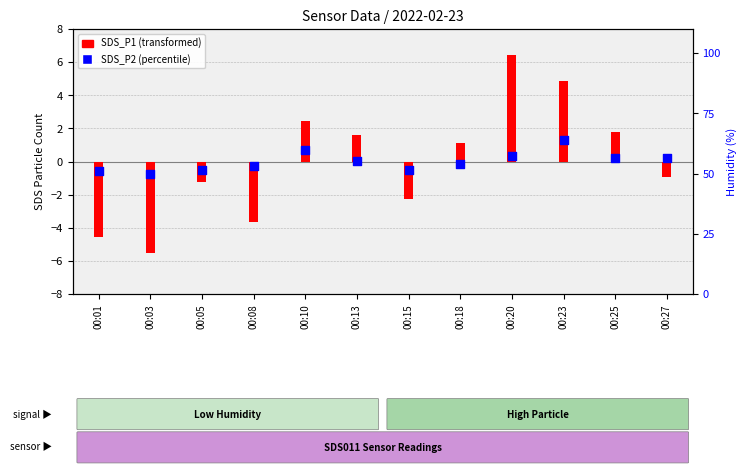

At which category is the sum across all series the highest?

00:20